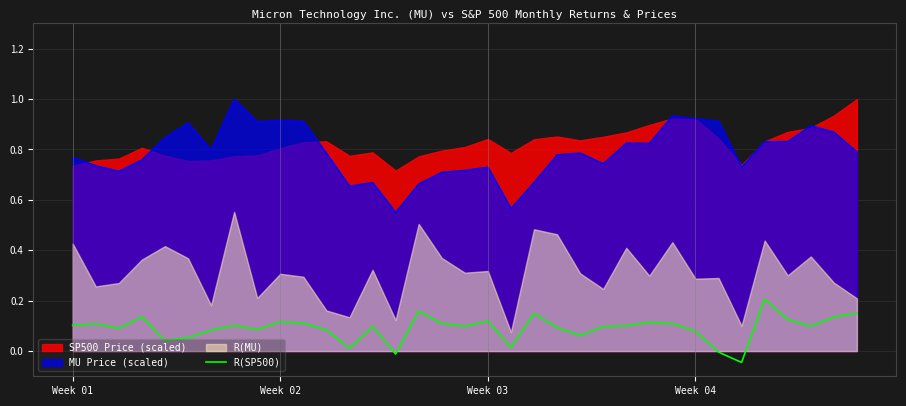

What is the difference between the maximum and second lowest values?

0.2